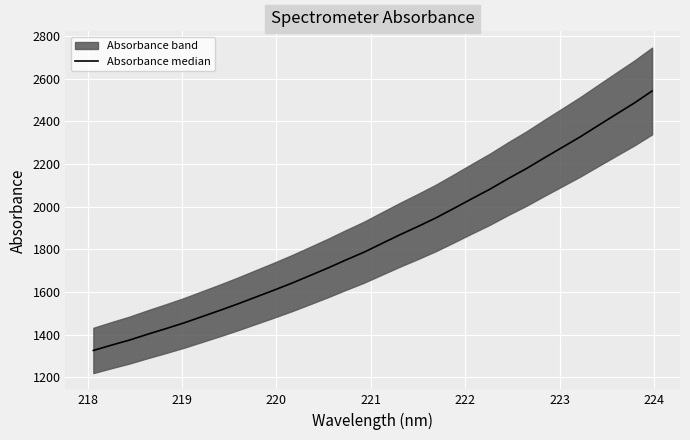

Does the chart display data point markers on the line(s)?

No